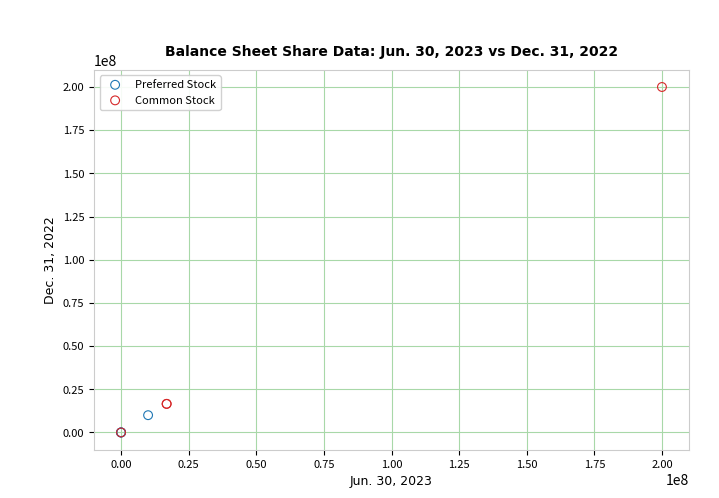

What are all the series names shown in the legend?

Preferred Stock, Common Stock